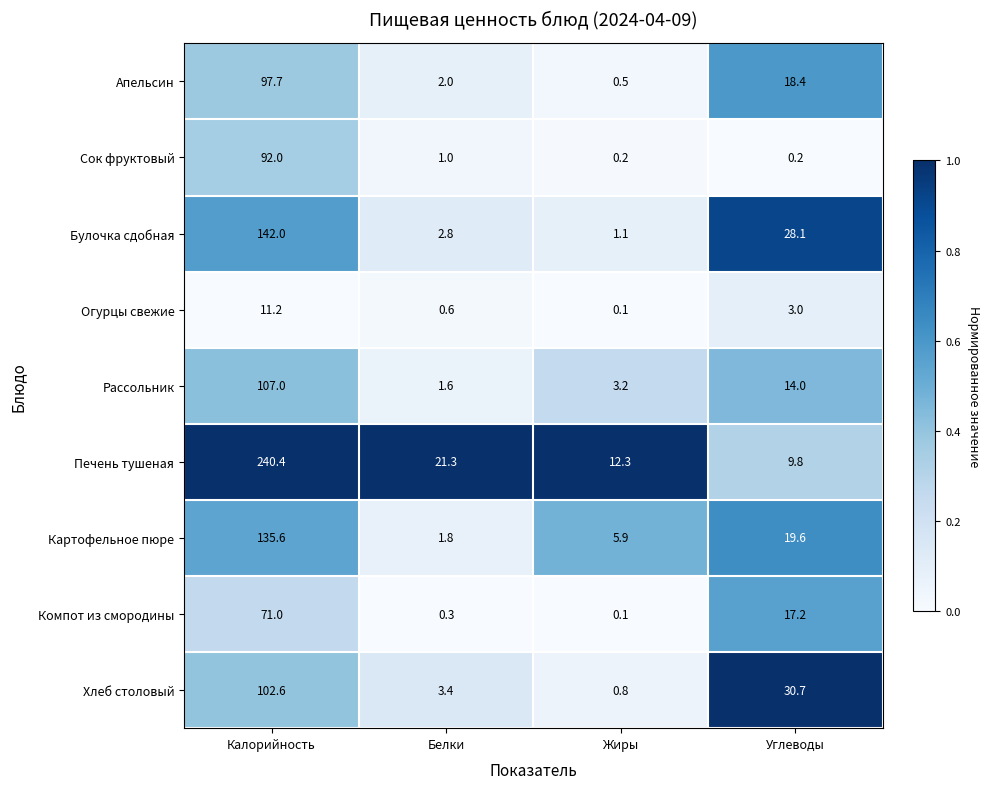

What is the sum of all Картофельное пюре values?

162.9